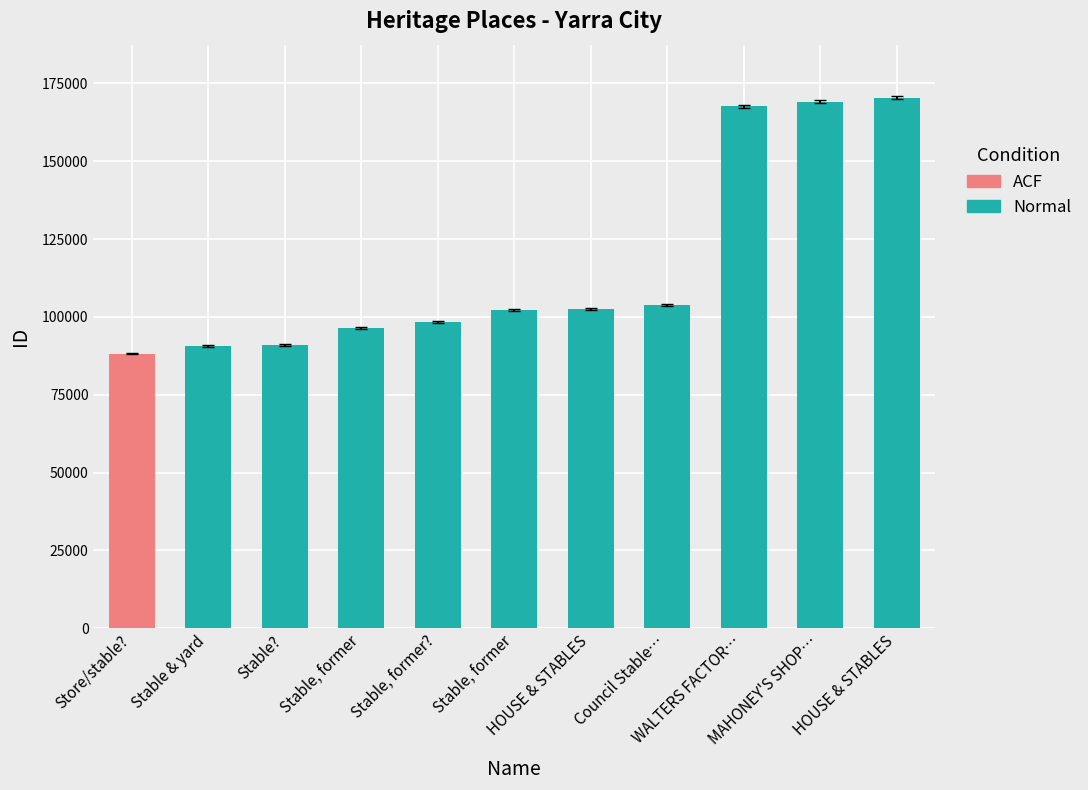

What is the difference between the values at HOUSE & STABLES and Stable??

79504